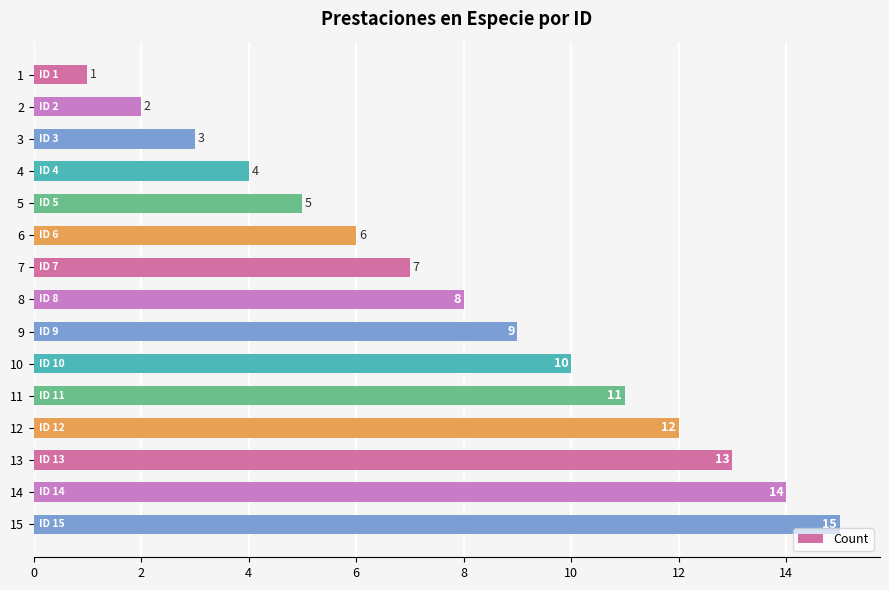

What is the difference between the values at 9 and 14?

5